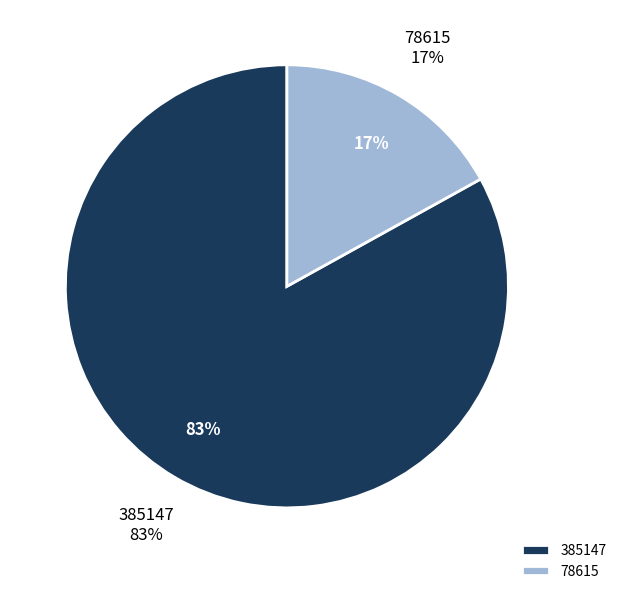

Does any single category account for the majority?

Yes